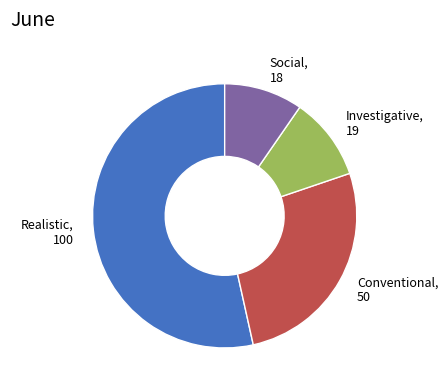

Is it true that Realistic is 39% of the pie?

False